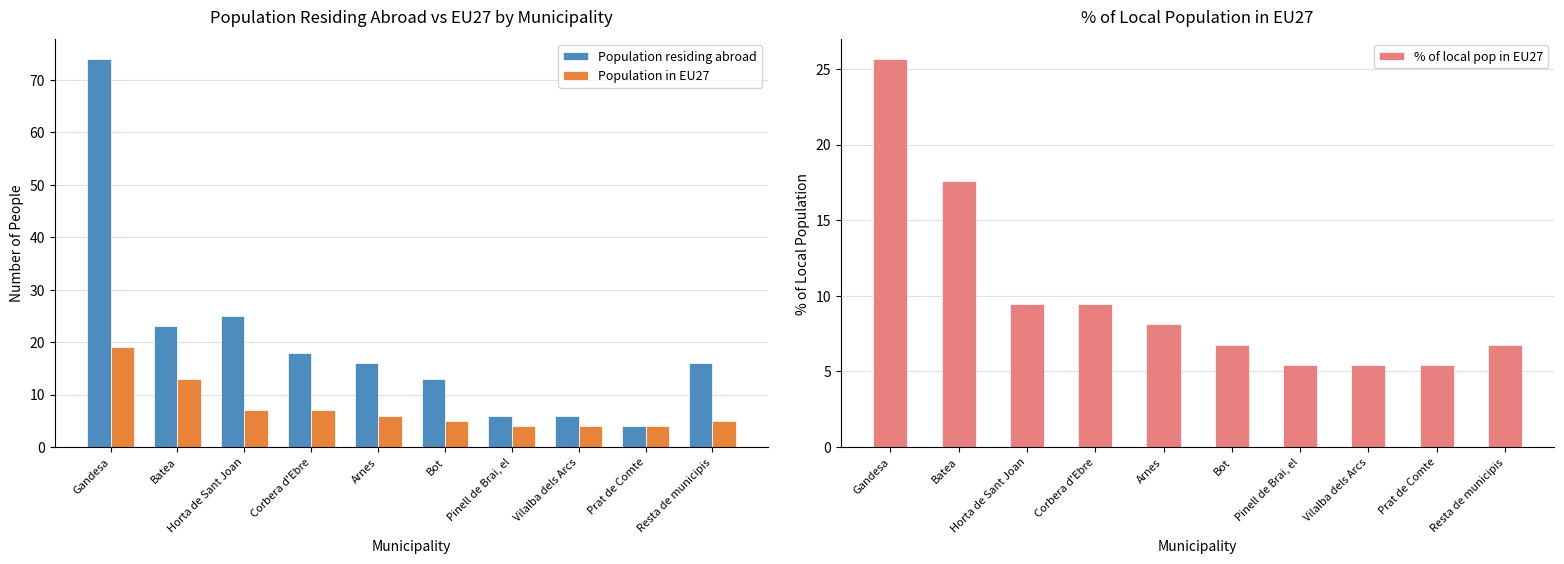

True or false: Population residing abroad has a value of 3.7 at Arnes.

False